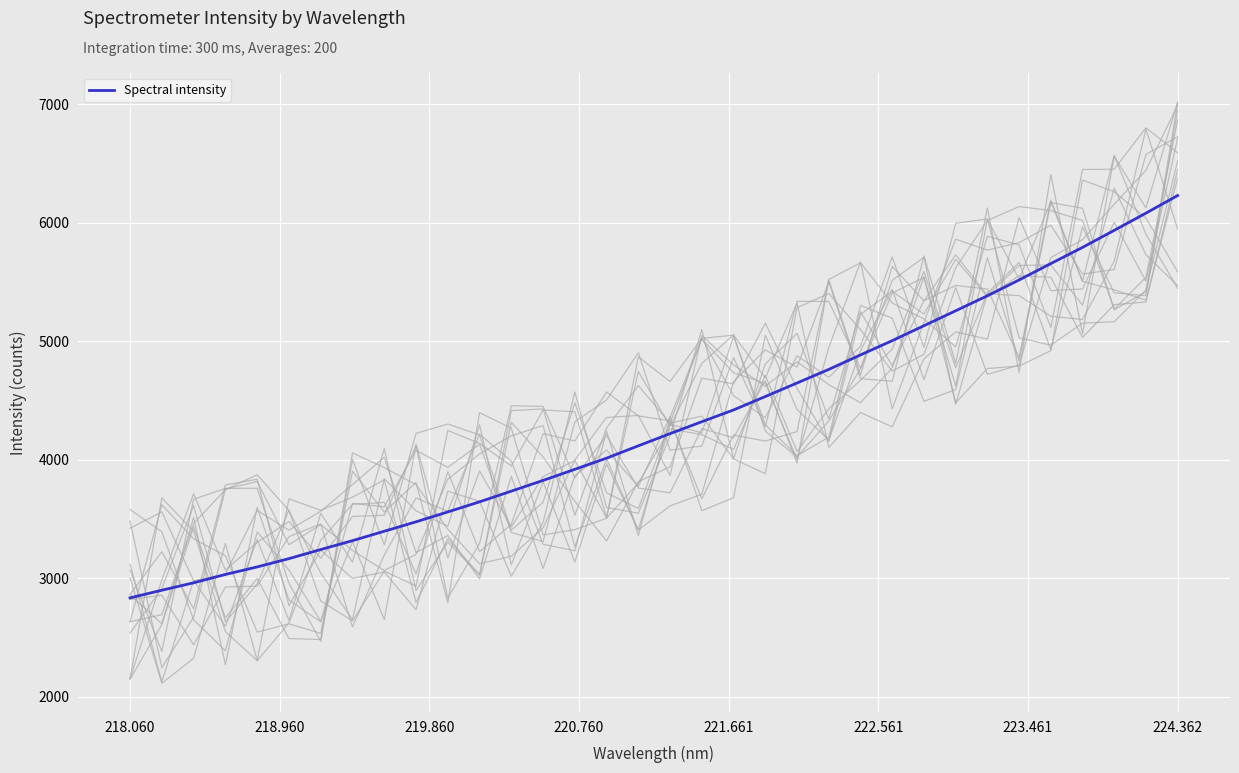

What is the lowest value of the Spectral intensity series?

2835.8